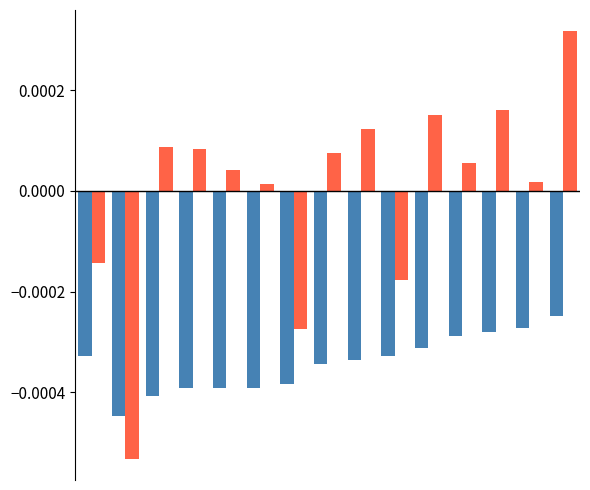

Are the bars horizontal?

No